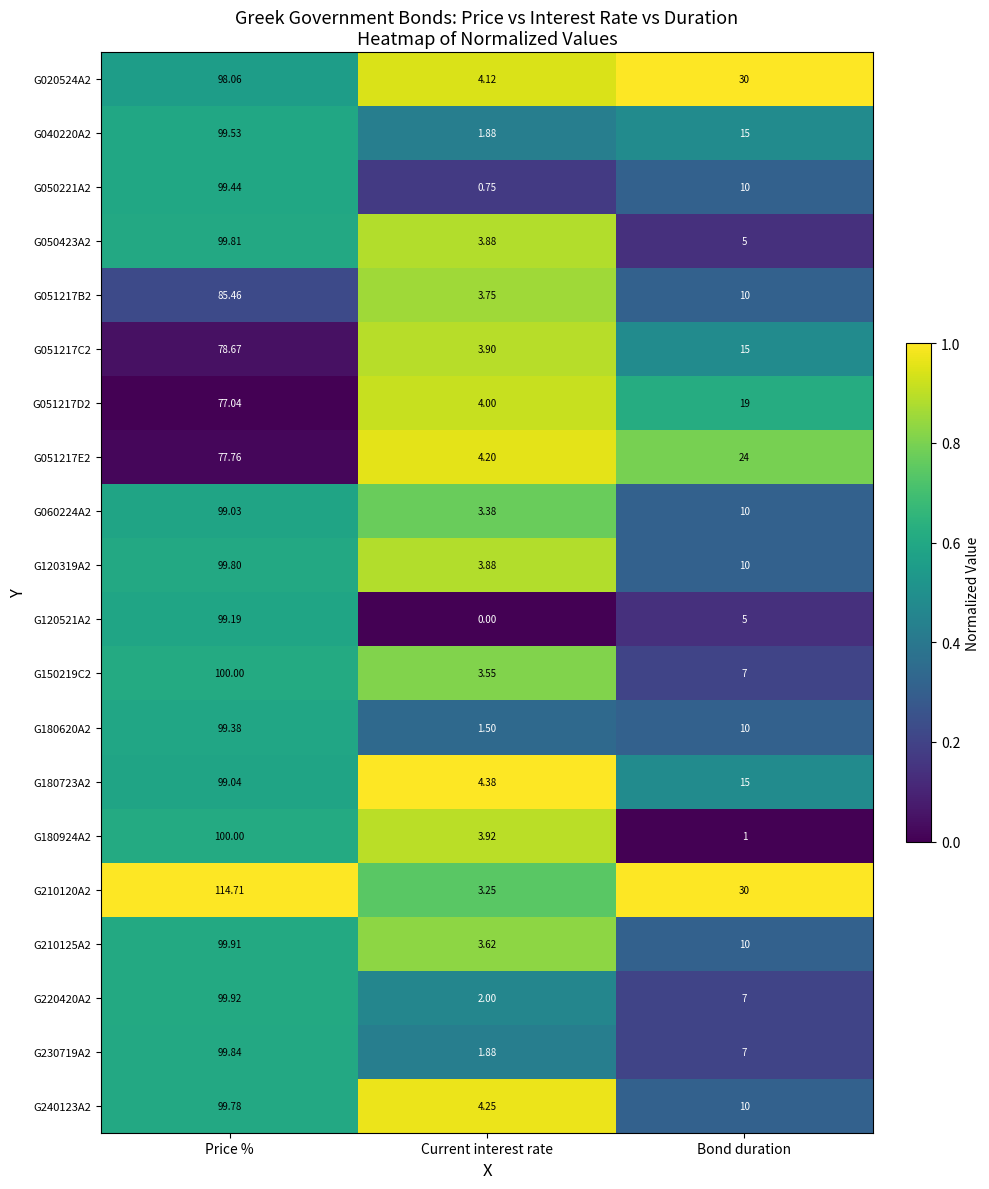

What is the total value across all series at Bond duration?

250.0